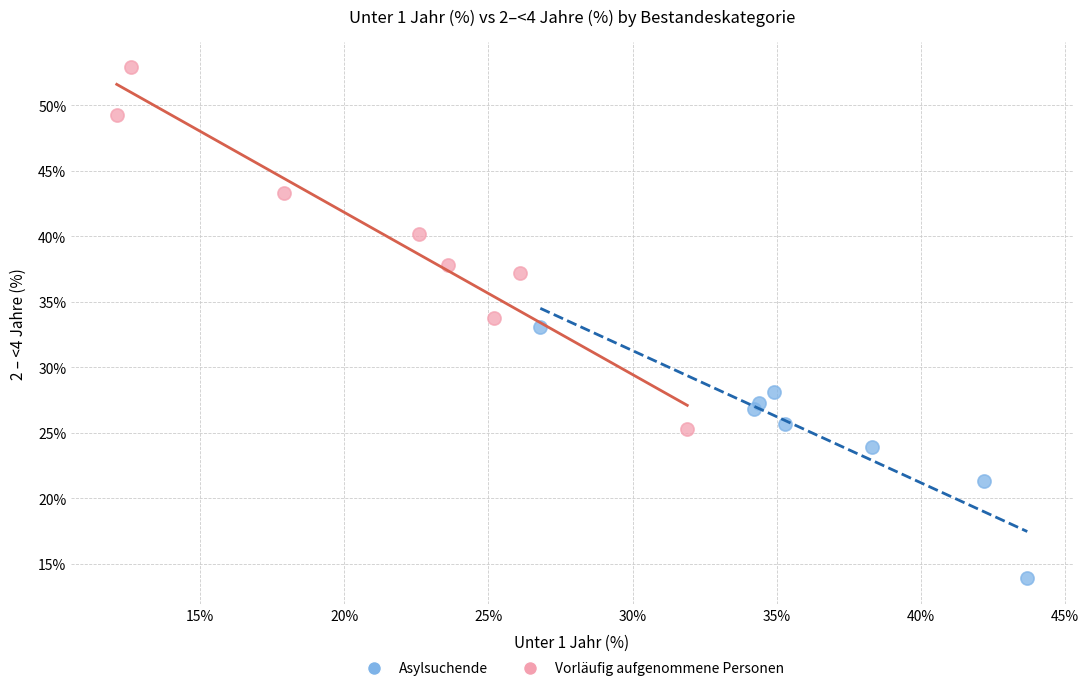

Which series contains the highest Y value?

Vorläufig aufgenommene Personen